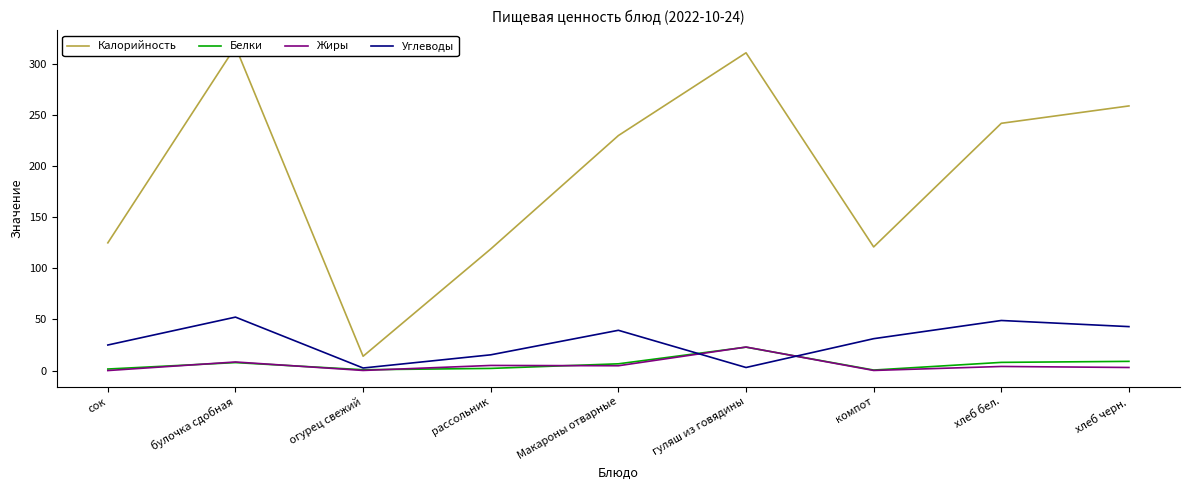

How many lines are shown in the chart?

4